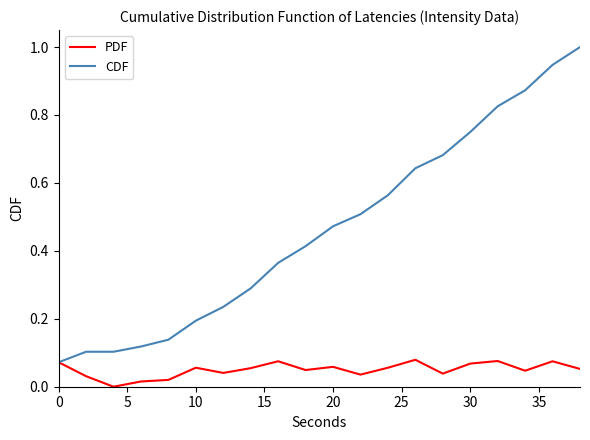

What is the maximum value shown in the chart?

1.0